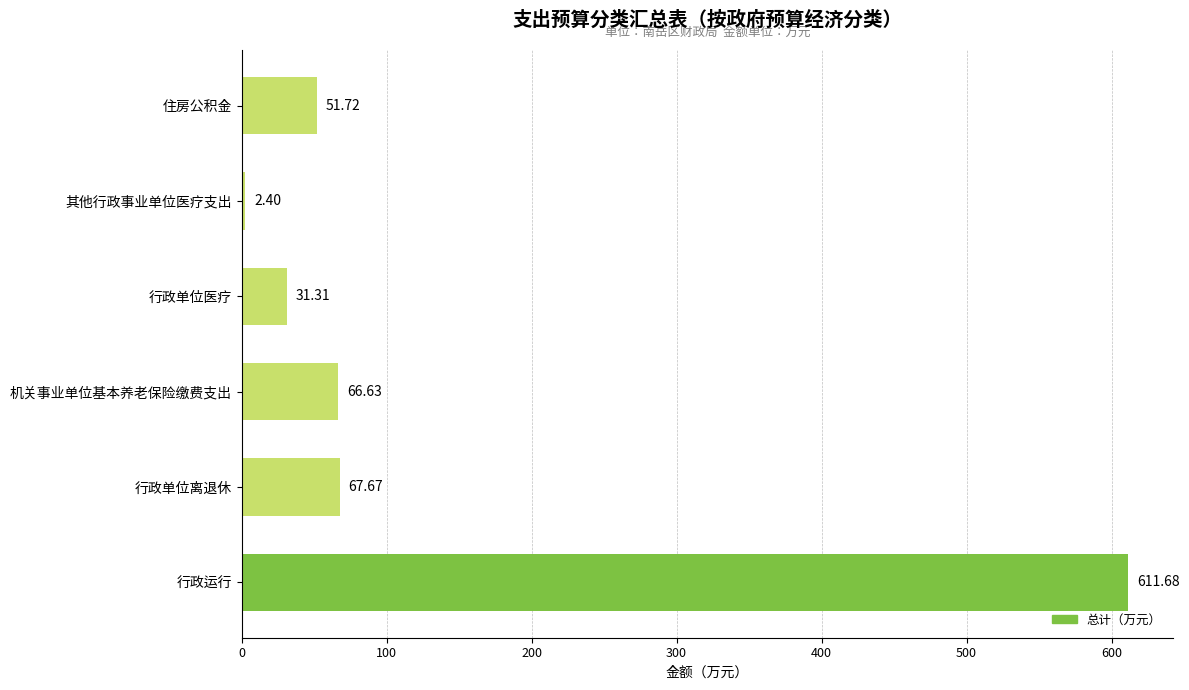

What is the sum of the values at 机关事业单位基本养老保险缴费支出 and 行政单位医疗?

97.9